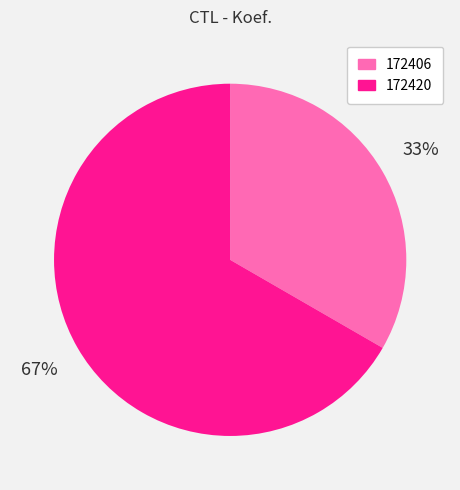

What percentage is the 172406 slice, to the nearest percent?

33%